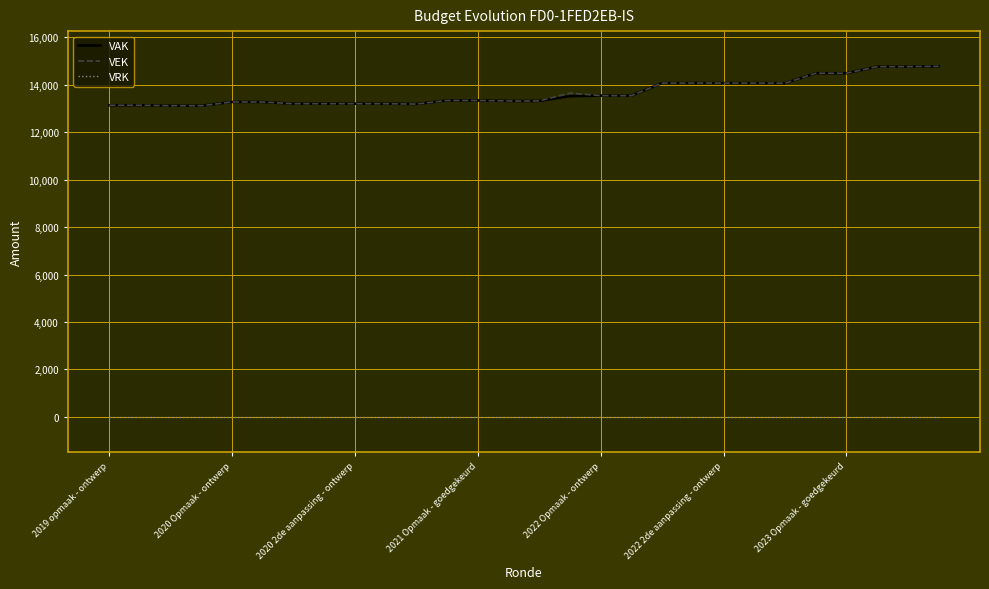

True or false: VRK and VEK cross at least once.

False